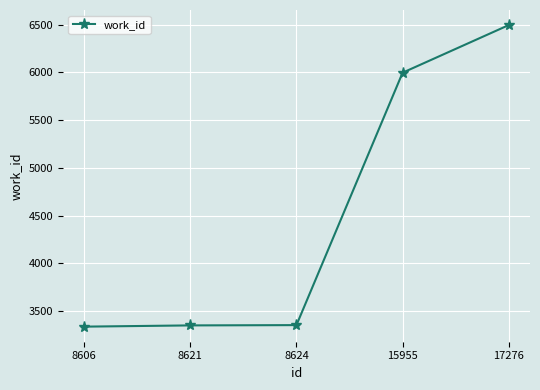

What is the sum of the values at 8606 and 8624?

6686